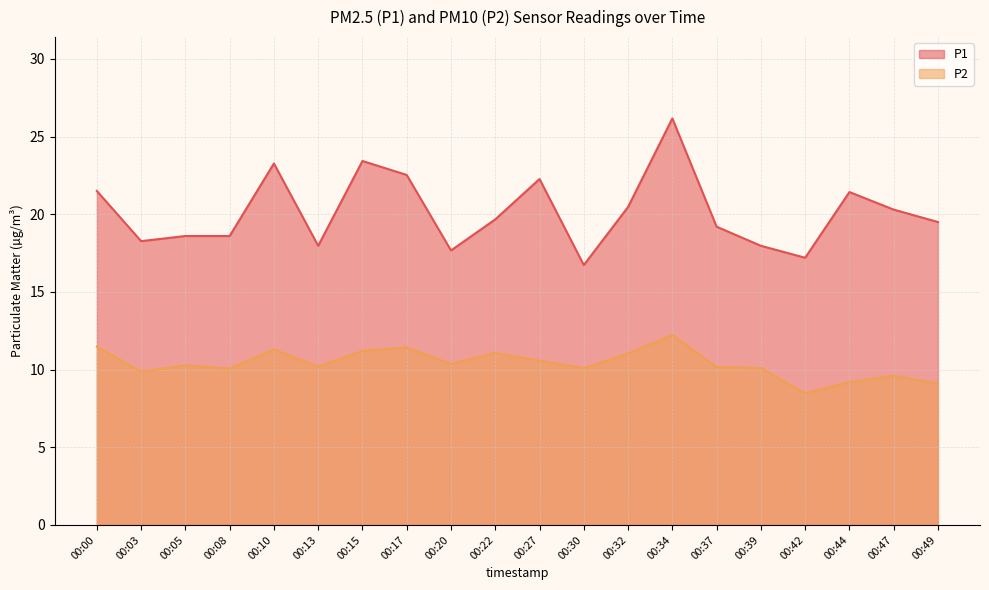

What is the difference between the maximum and second lowest values in the P1 series?

9.0